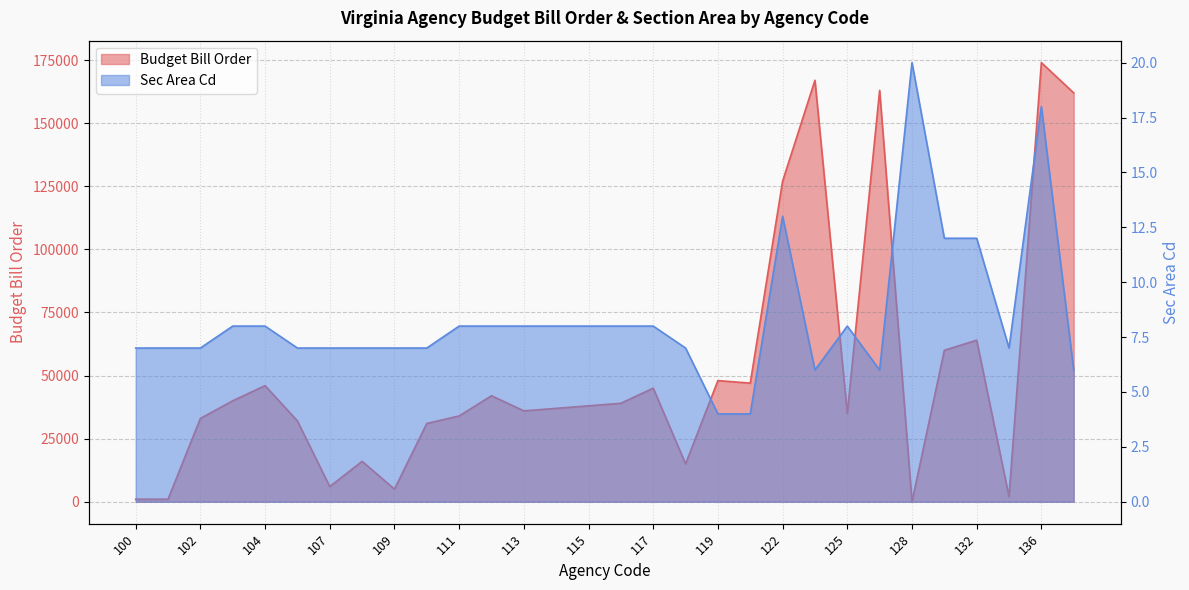

Count the number of categories in the chart.

30